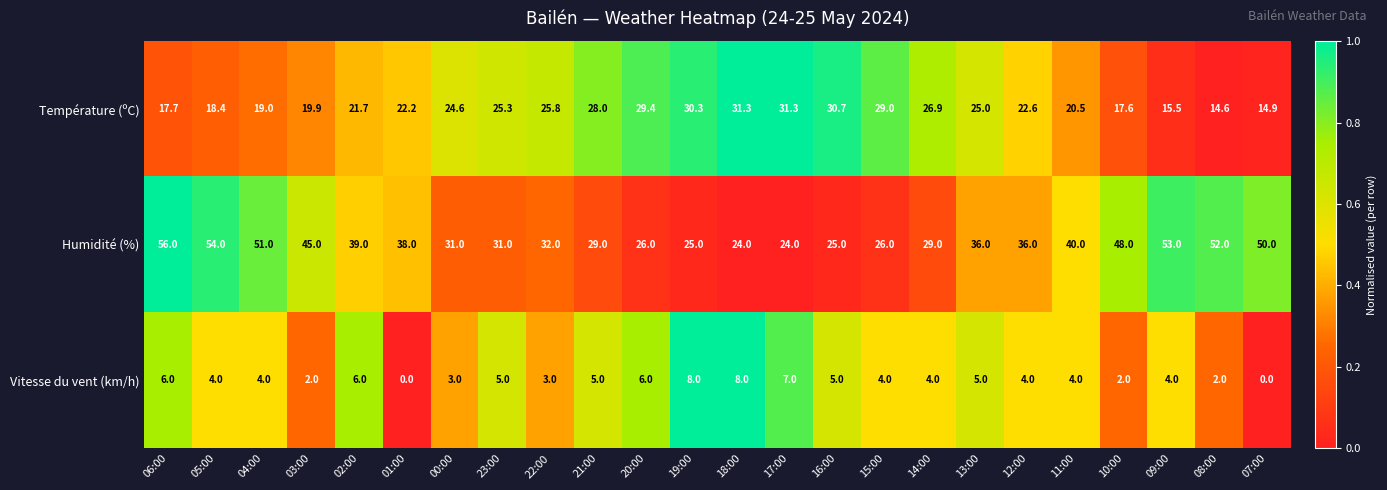

What is the sum of the Humidité (%) values at 06:00 and 10:00?

104.0